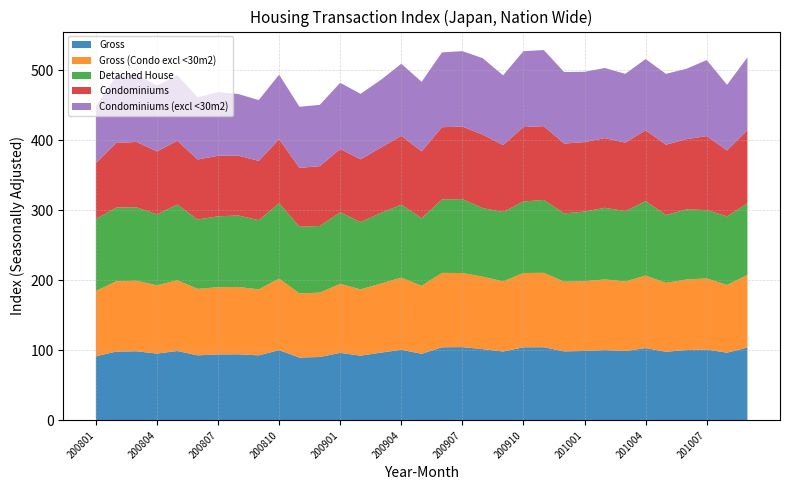

Reading left to right, what are all the values shown in this chart?

Gross: 91.6	98.3	98.7	95.4	99.1	93.0	94.3	94.5	92.9	100.4	89.7	90.6	96.5	92.5	96.8	100.9	95.2	104.5	104.7	101.8	98.4	104.4	104.6	98.6	99.2	100.5	99.1	103.4	98.0	100.6	101.2	96.7	104.1
Gross (Condo excl <30m2): 93.1	100.4	100.7	97.6	100.9	95.0	96.0	96.2	94.2	102.2	91.7	91.9	98.6	94.7	98.7	103.0	97.1	106.3	105.8	103.5	100.2	106.1	106.3	99.5	99.7	100.9	99.3	103.5	98.4	100.7	101.6	96.7	103.8
Detached House: 102.9	105.3	104.9	101.3	108.1	99.1	101.3	102.1	98.9	107.7	95.3	95.2	102.2	96.3	100.8	104.2	96.7	104.9	105.7	97.9	99.2	102.2	104.1	97.6	99.4	102.3	100.5	106.4	97.0	100.2	97.6	98.0	102.3
Condominiums: 79.9	92.2	93.4	89.9	91.2	85.6	86.5	85.5	84.7	91.5	84.1	85.4	90.5	89.5	93.4	98.3	95.4	103.2	103.6	105.0	95.6	106.3	105.4	99.7	99.2	99.5	97.9	101.1	100.4	100.3	105.7	94.2	104.3
Condominiums (excl <30m2): 81.4	95.7	96.9	94.0	93.6	88.9	90.8	88.0	86.9	92.2	87.2	87.6	94.5	93.5	96.8	103.0	99.4	106.9	107.7	109.3	99.6	108.5	108.7	102.2	100.5	100.2	98.2	101.8	101.2	100.5	108.6	93.7	104.1